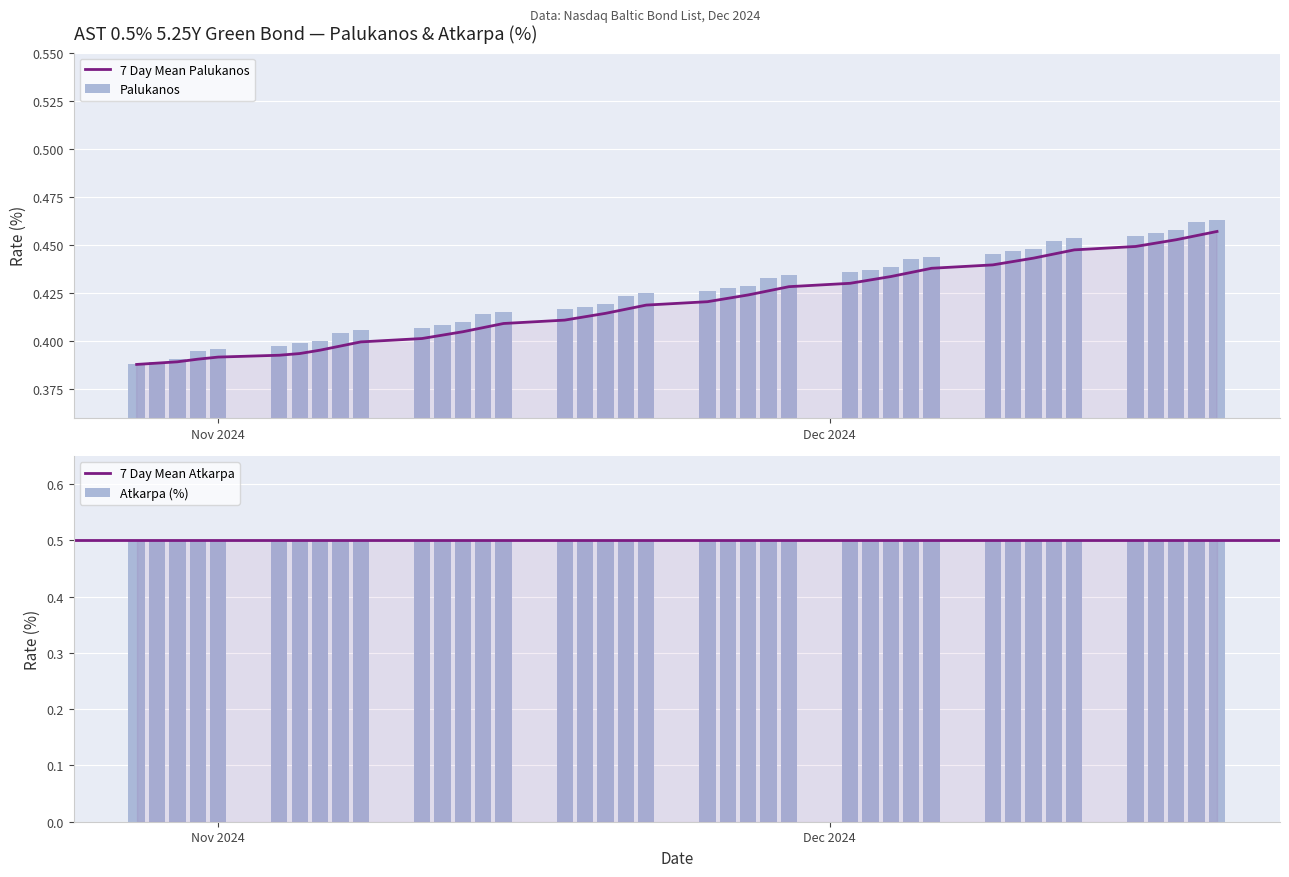

True or false: the data shows 0.5 at 2024-12-12.

True